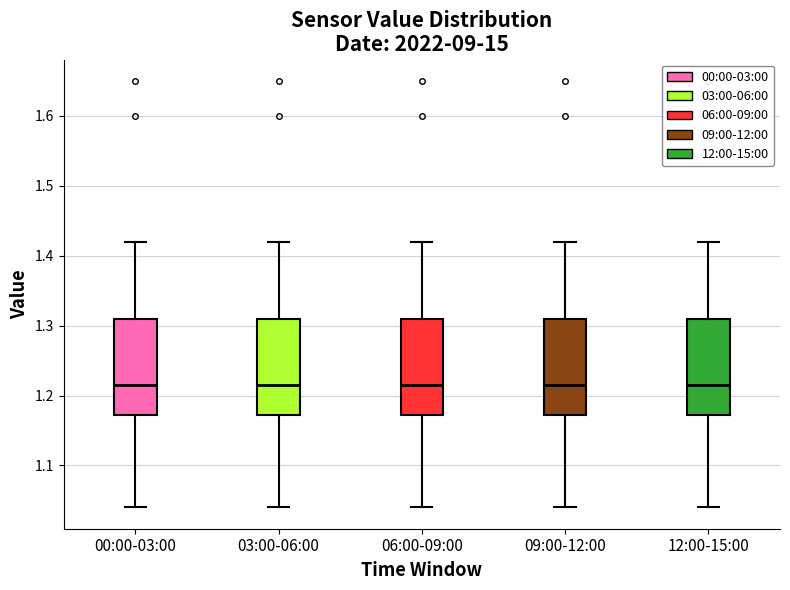

Where is the upper edge of the box for 06:00-09:00 on the y-axis? The values are not printed on the chart, so give them approximately, as read against the axis.

1.31